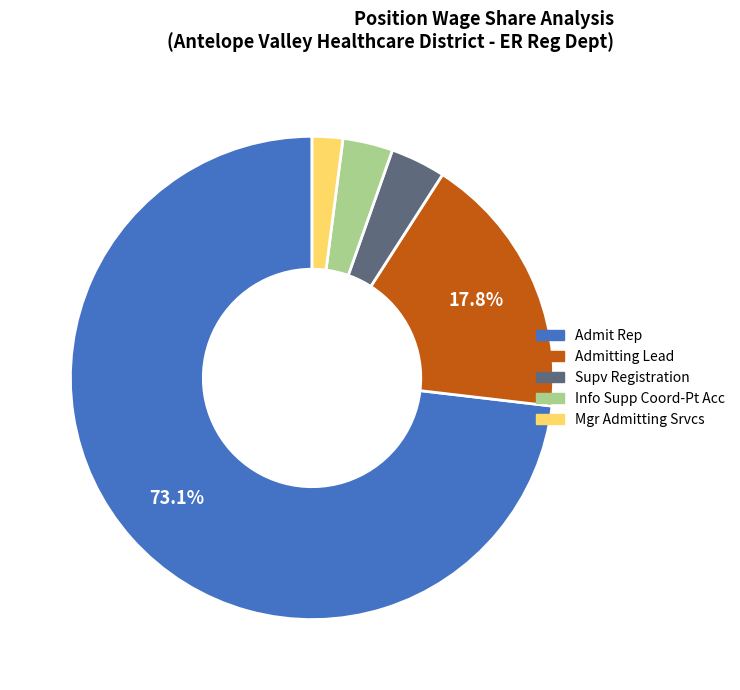

Does any single category account for the majority?

Yes